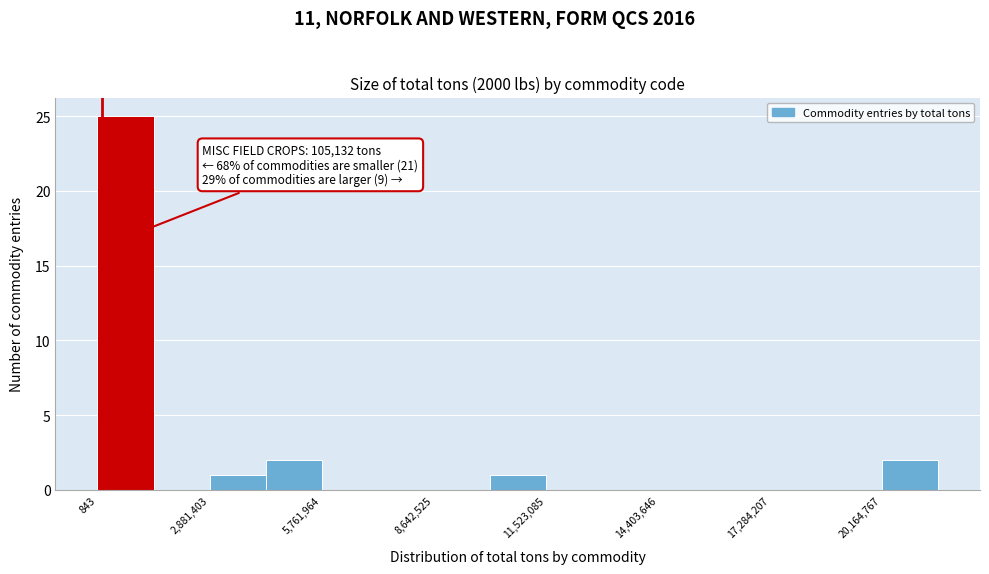

Around what value on the x-axis is the tallest bar? Give the approximate position of its centre, as read against the axis.

500000